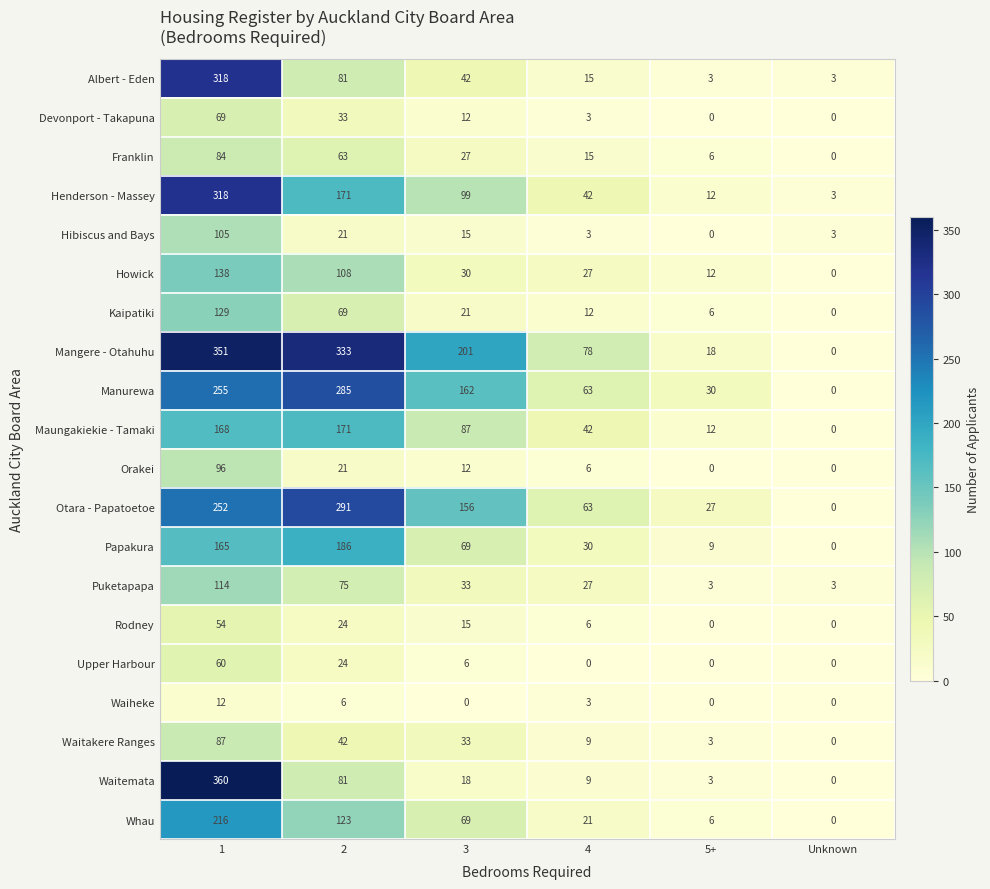

What is the difference between the Manurewa values at 1 and 2?

30